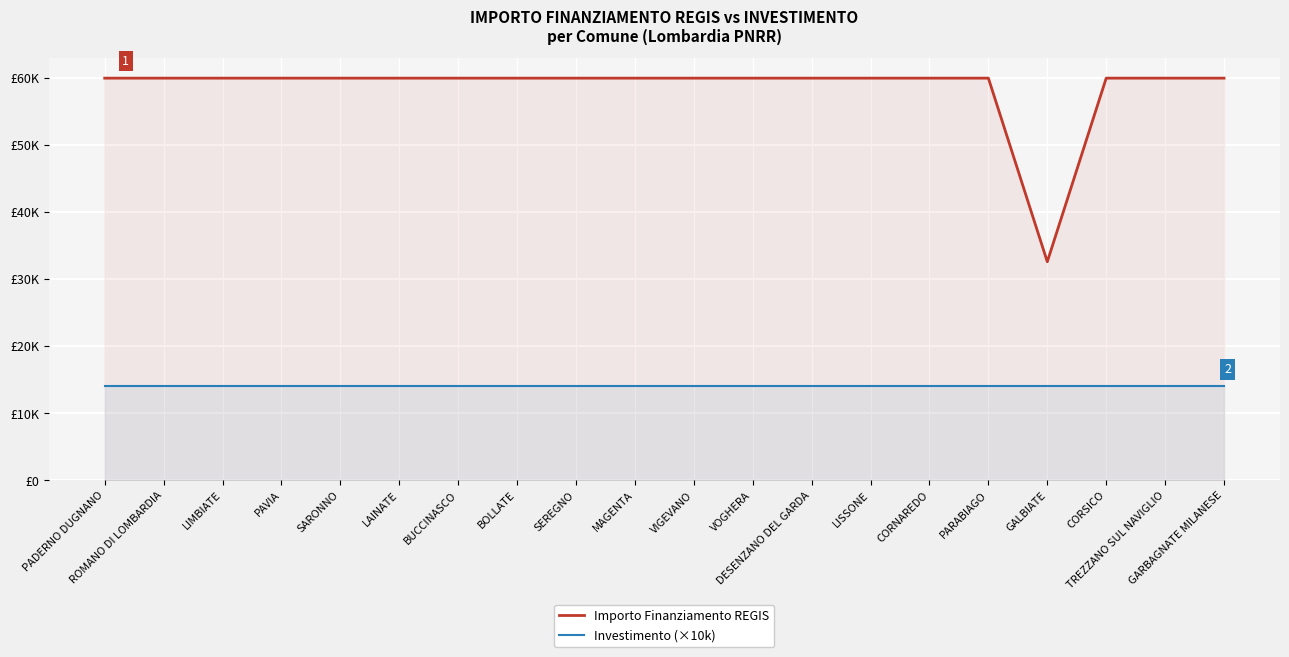

Reading right to left, list all the values displayed in this chart.

Importo Finanziamento REGIS: 59966	59966	59966	32589	59966	59966	59966	59966	59966	59966	59966	59966	59966	59966	59966	59966	59966	59966	59966	59966
Investimento (×10k): 14000	14000	14000	14000	14000	14000	14000	14000	14000	14000	14000	14000	14000	14000	14000	14000	14000	14000	14000	14000